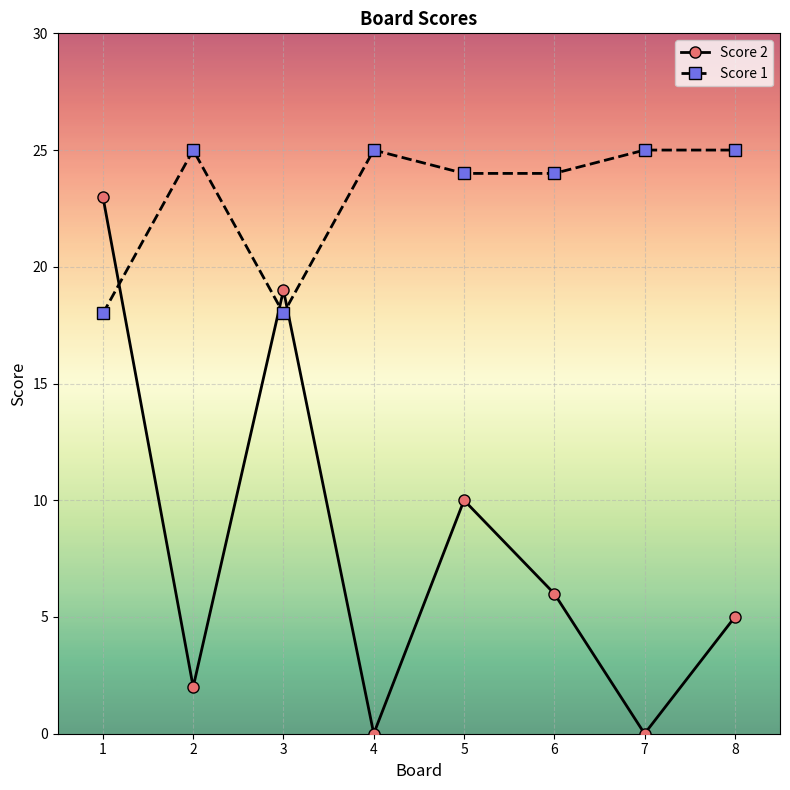

How many data points does each series have?

8